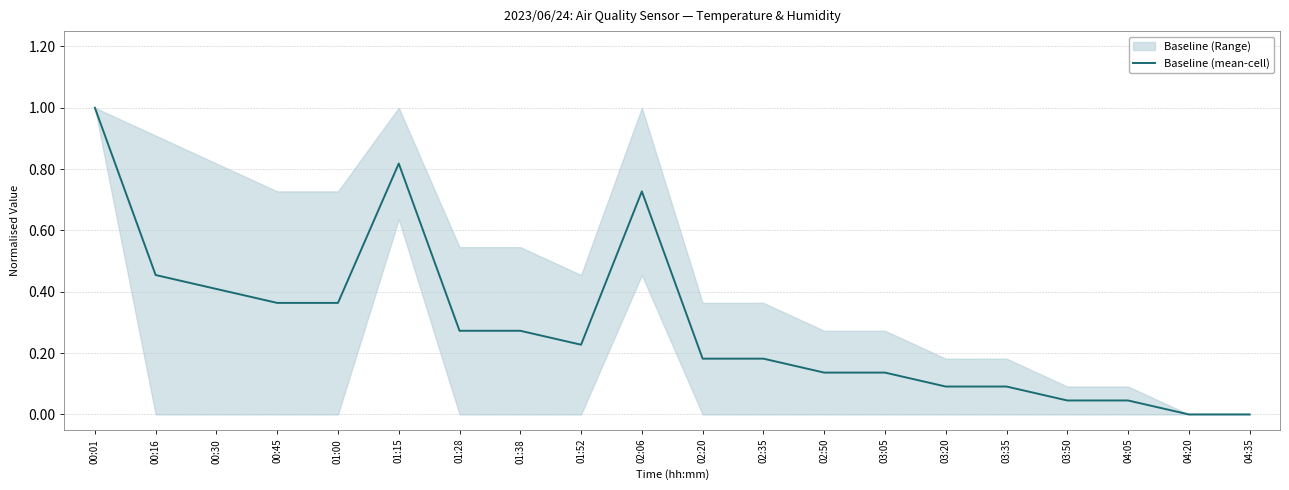

What is the value of the 10th point from the left?

0.7